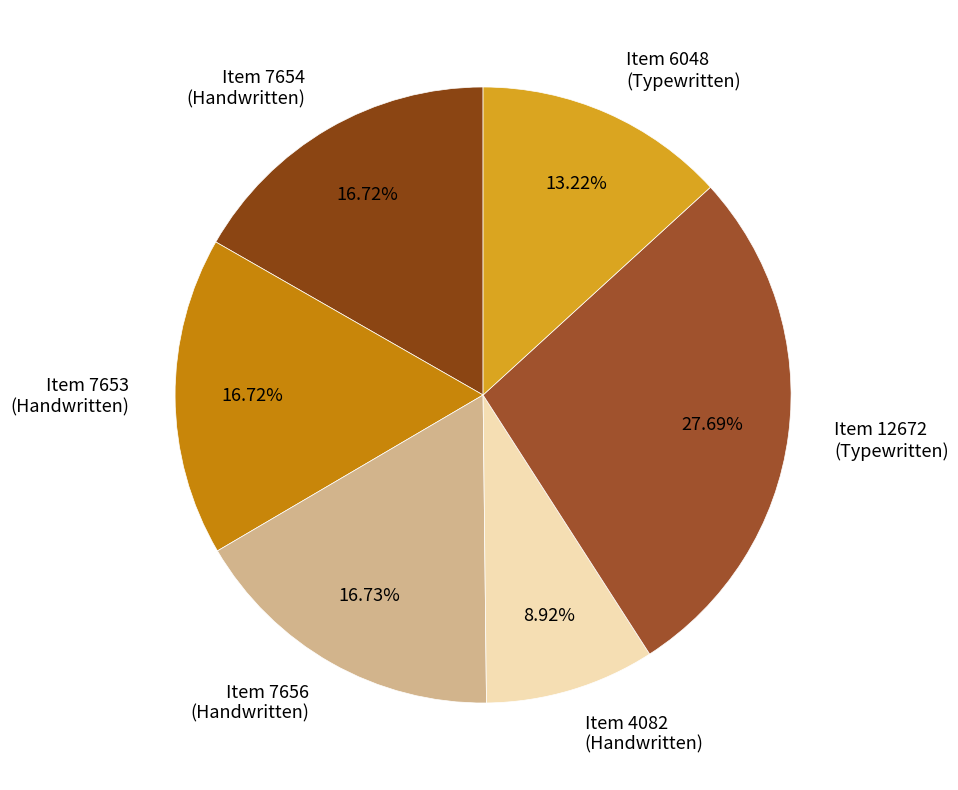

Between Item 12672 and Item 6048, which is larger?

Item 12672